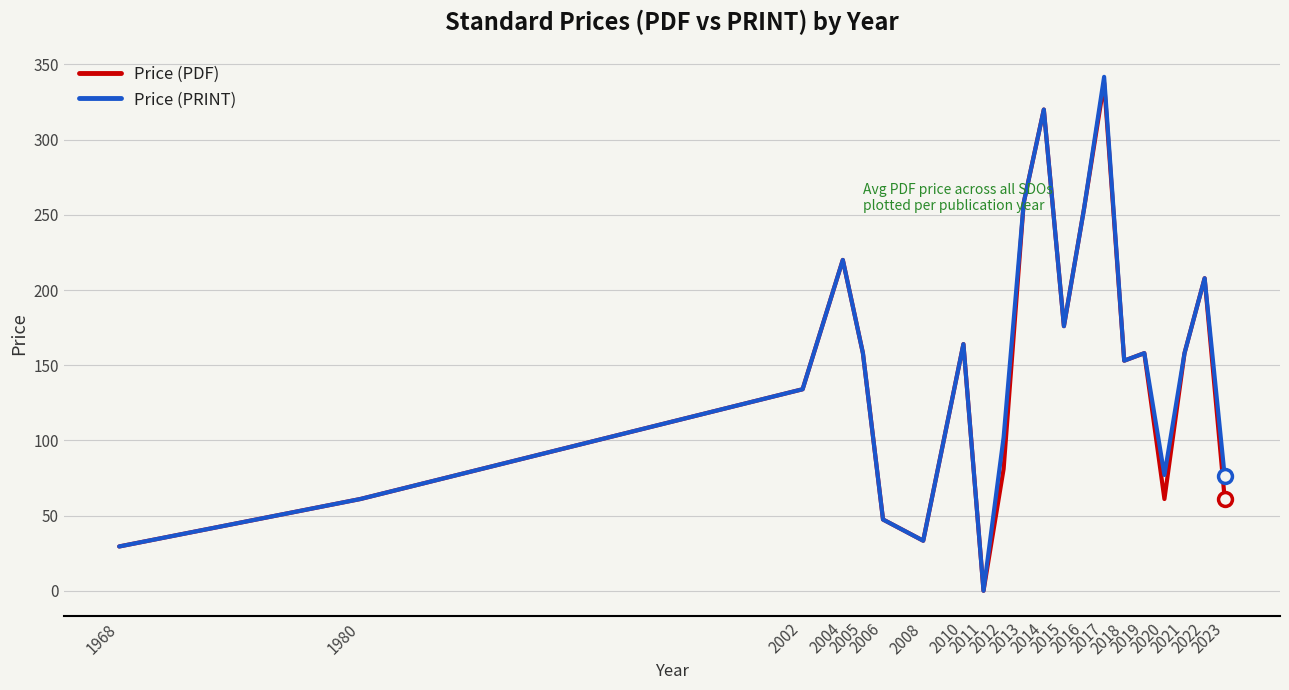

Which series has the widest spread of values?

Price (PRINT)